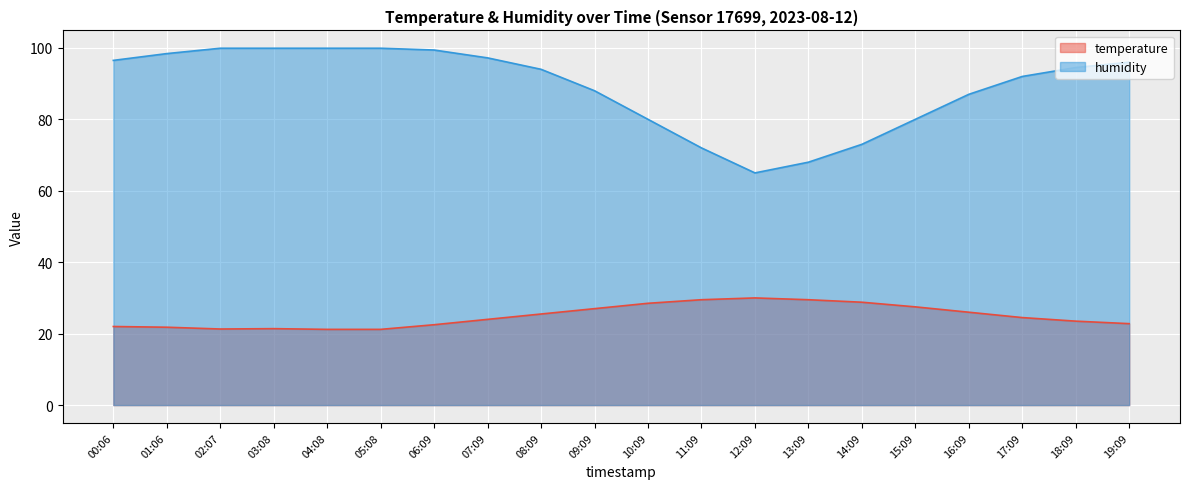

Is it true that humidity equals 121.3 at 17:09?

False